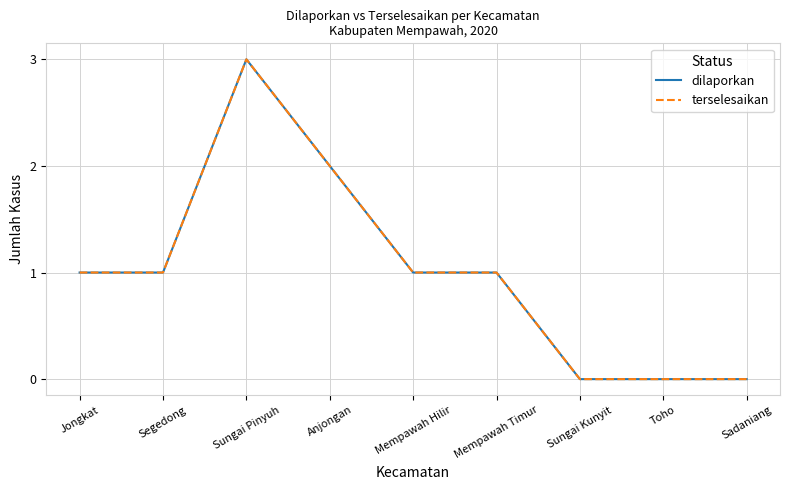

Does the chart display data point markers on the line(s)?

No